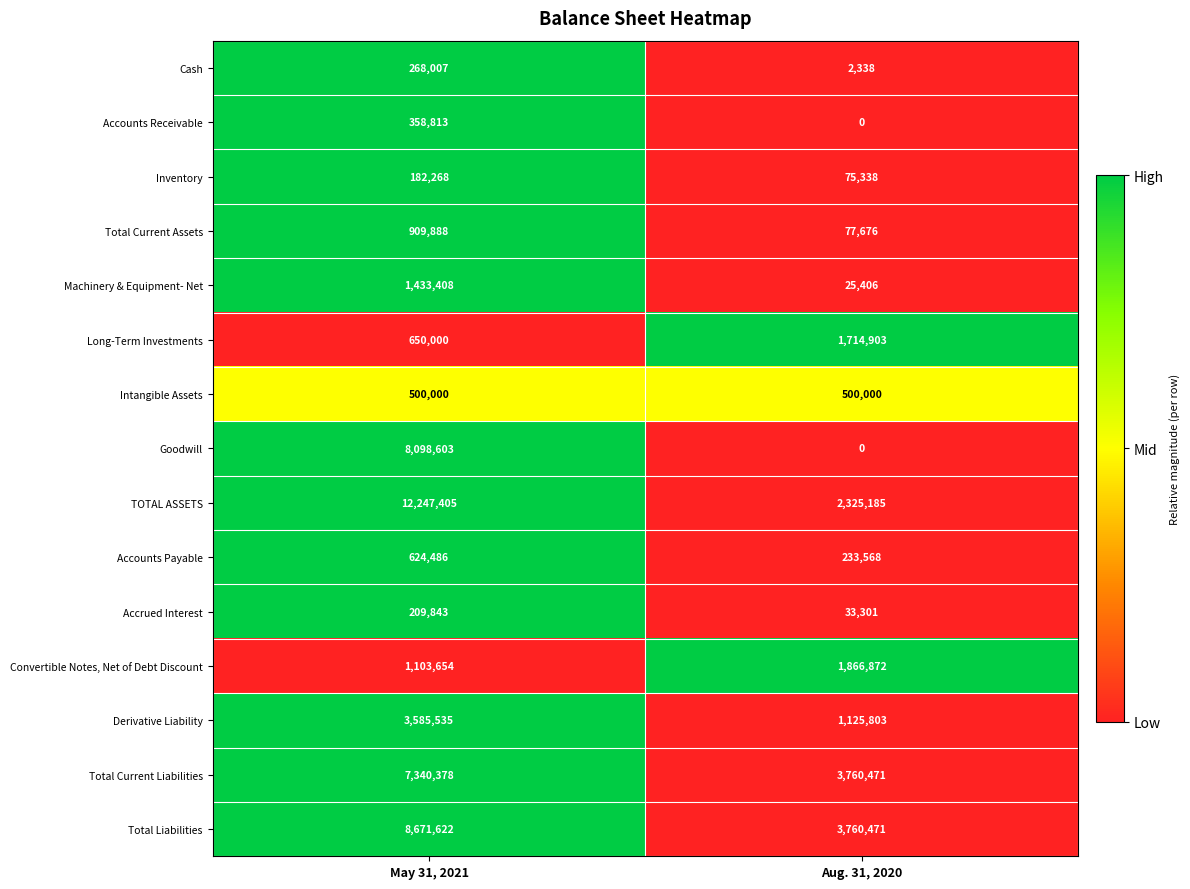

What is the sum of the Total Current Liabilities values at Aug. 31, 2020 and May 31, 2021?

11100849